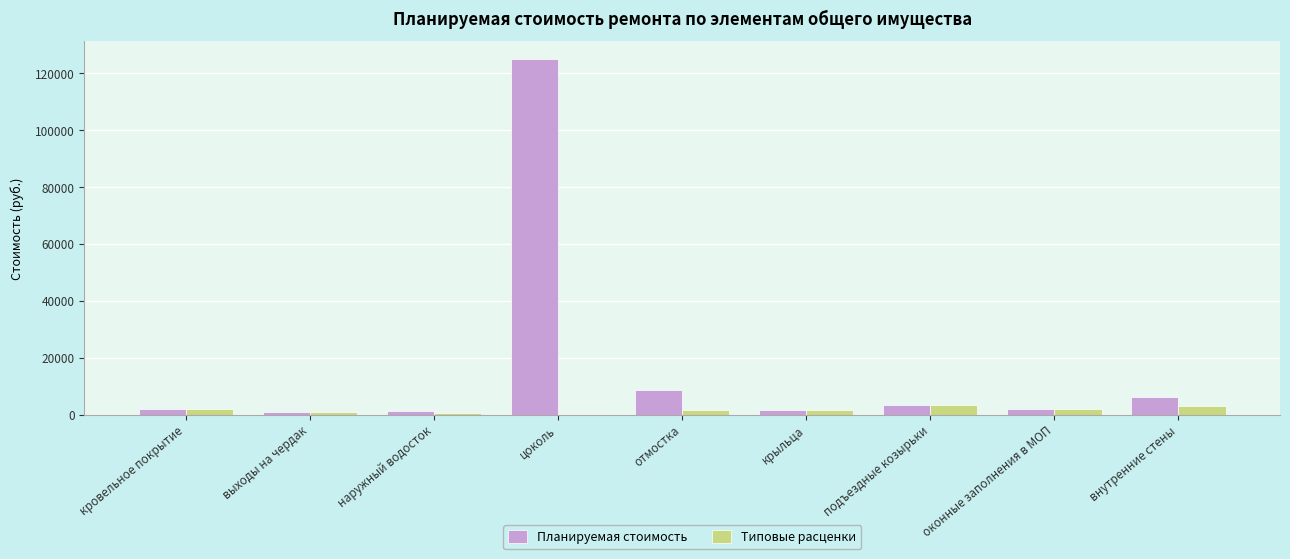

At which label does Планируемая стоимость reach its peak?

цоколь